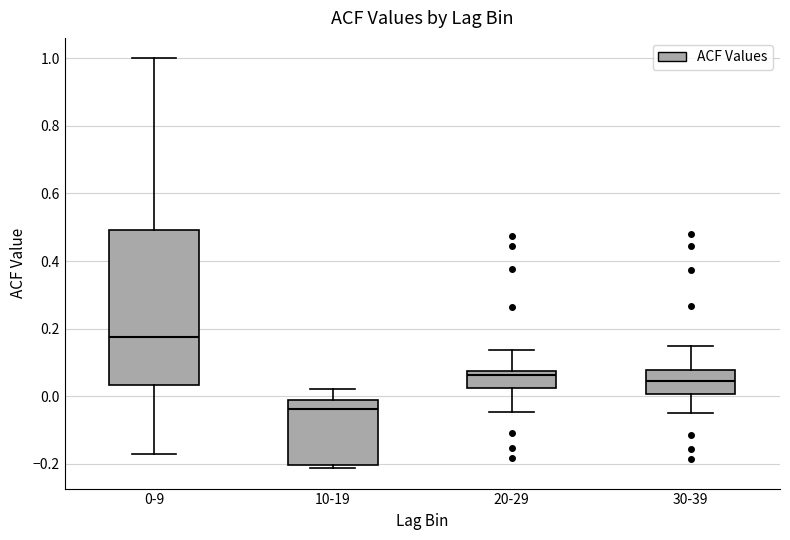

Reading left to right, read every box against the y-axis: the position of its median line, the range the box covers, and the ends of its whiskers. The values are not printed on the chart, so give them approximately, as read against the axis.

0-9: median 0.18, box 0.04 to 0.50, whiskers -0.18 to 1.00
10-19: median -0.04, box -0.20 to -0.02, whiskers -0.22 to 0.02
20-29: median 0.06, box 0.02 to 0.08, whiskers -0.04 to 0.14
30-39: median 0.04, box 0.00 to 0.08, whiskers -0.04 to 0.14